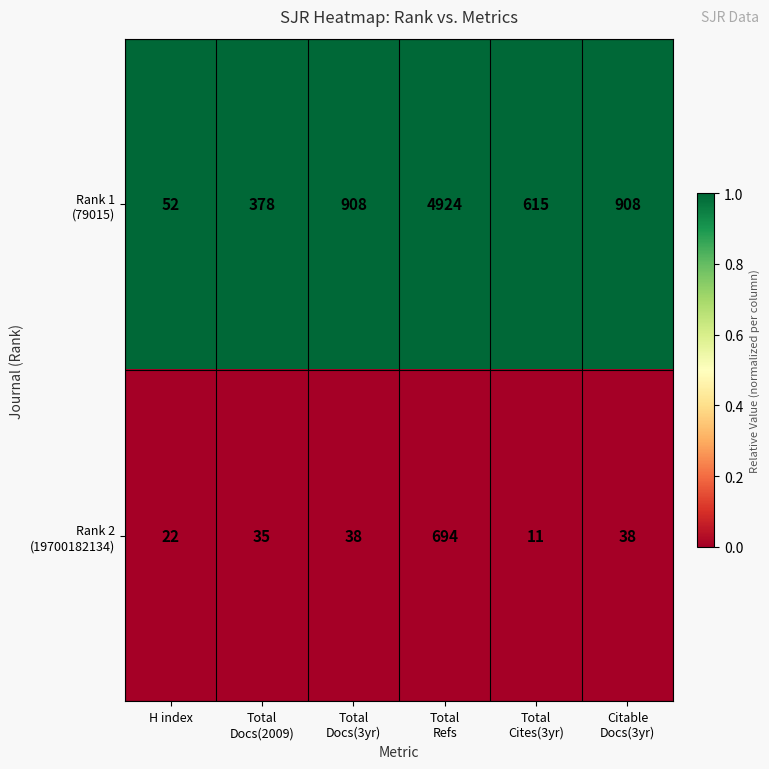

What is the maximum value shown in the chart?

4924